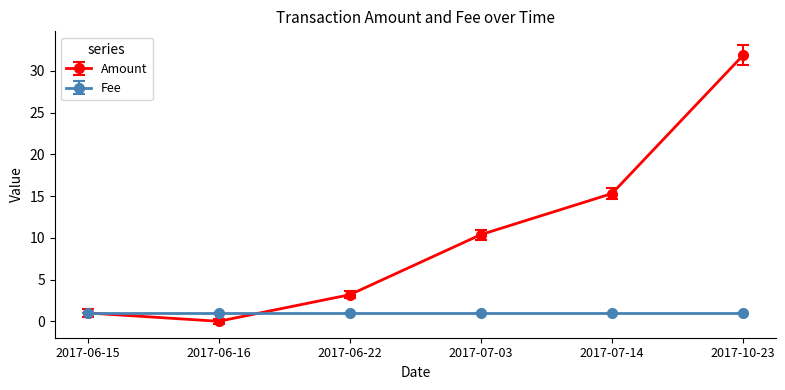

The Amount series shows 56.7 at 2017-10-23. True or false?

False